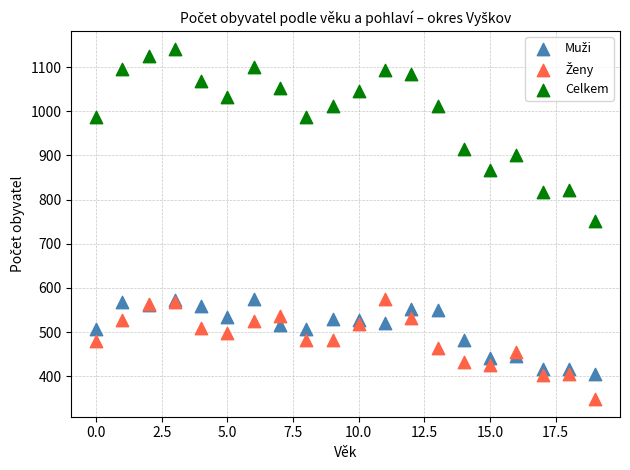

Which series contains the highest Y value?

Celkem